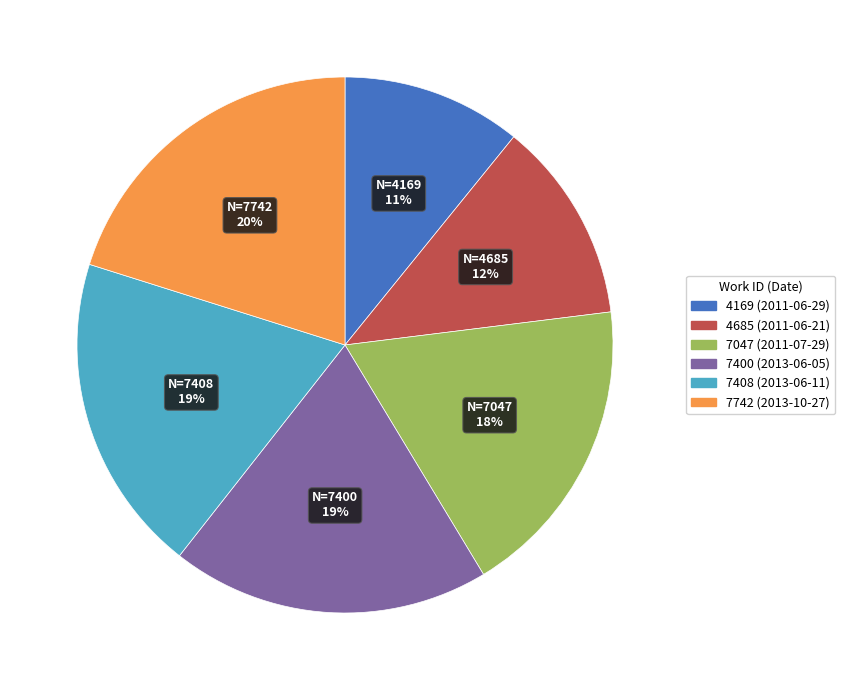

To the nearest percent, what is the average slice percentage?

17%